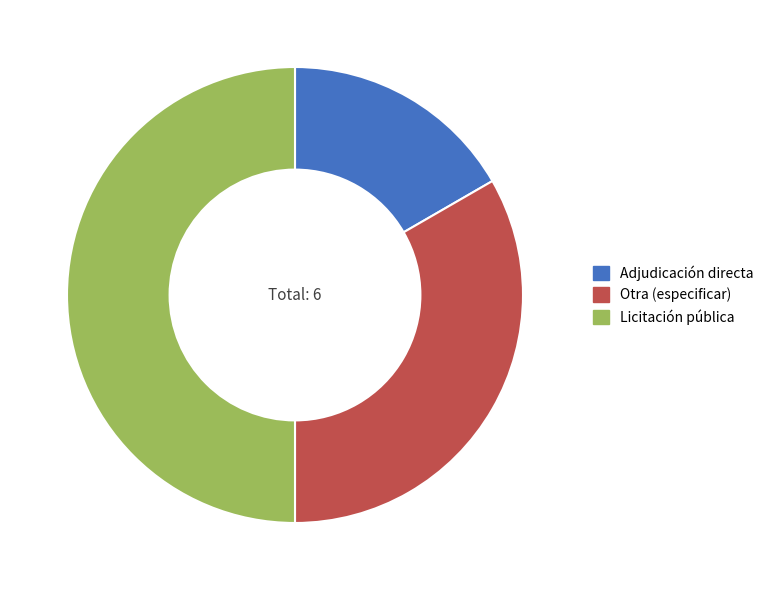

Which has a higher value, Otra (especificar) or Licitación pública?

Licitación pública